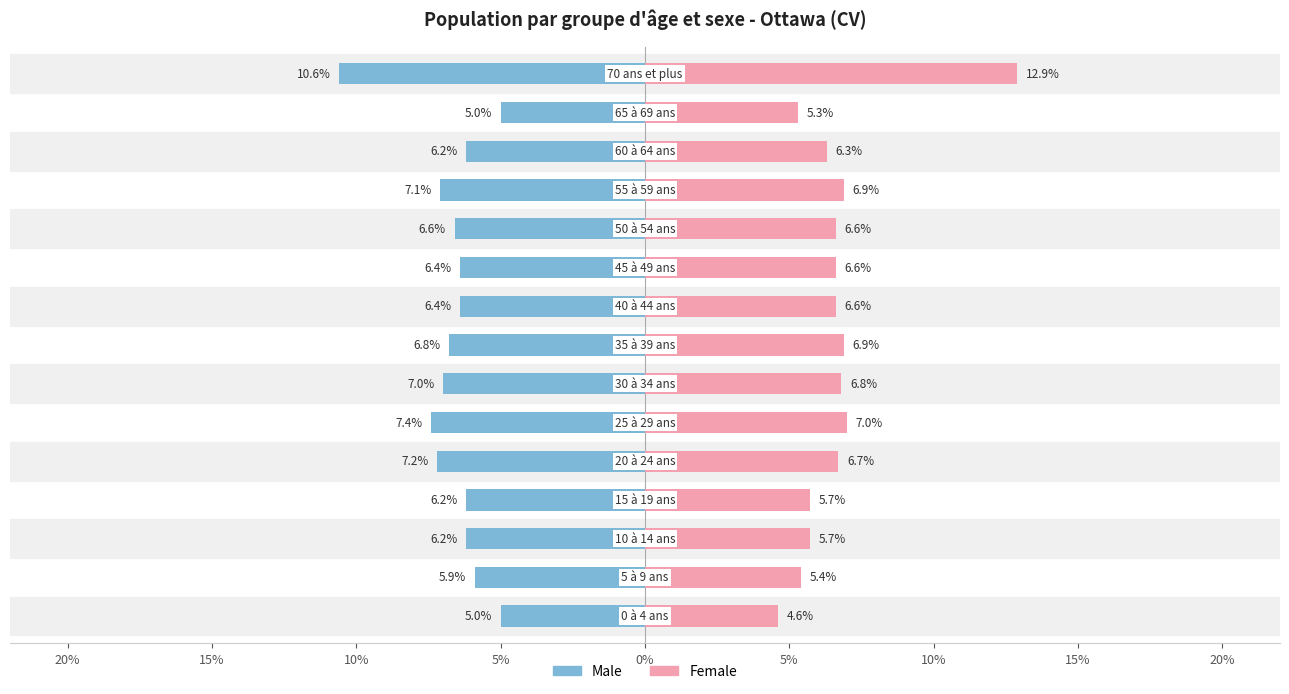

List the series in order of their peak value, highest first.

Female, Male